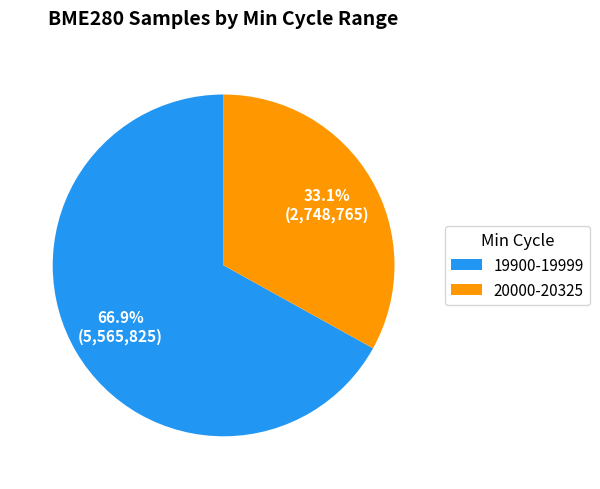

Do 19900-19999 and 20000-20325 together represent more than half of the pie?

Yes